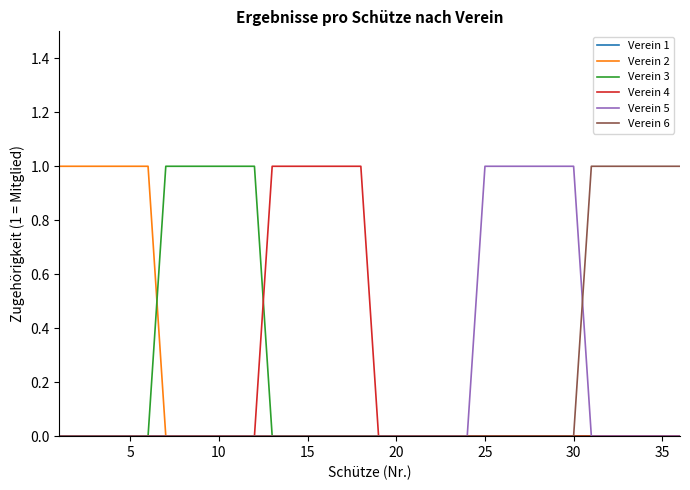

True or false: Verein 6 and Verein 1 cross at least once.

False